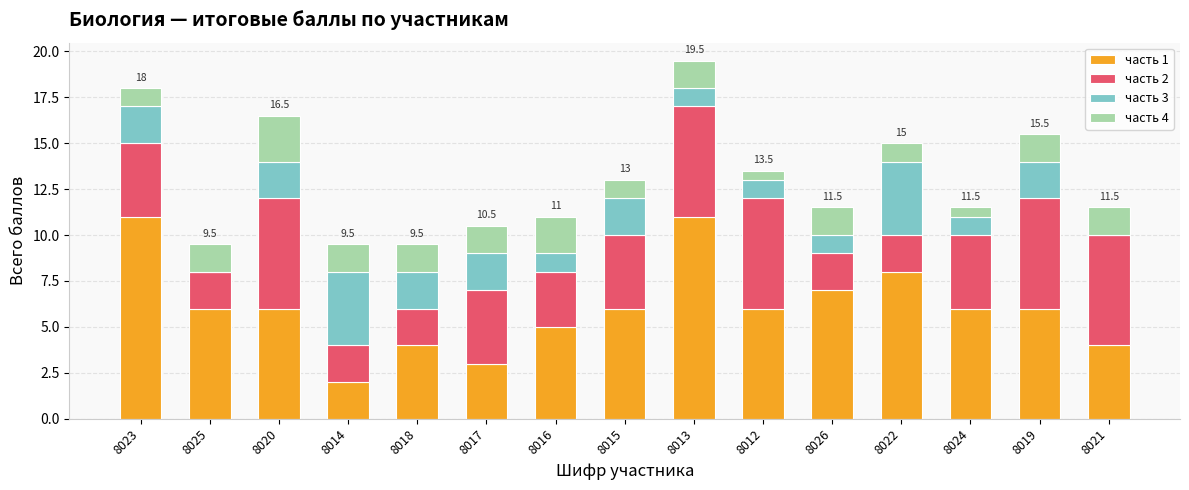

What is the sum of all часть 1 values?

91.0